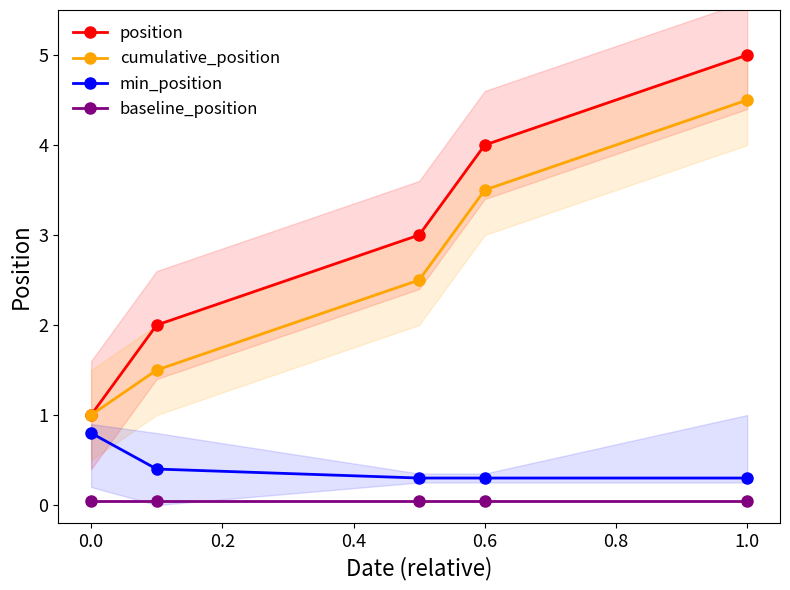

The min_position series shows 0.3 at 1.0. True or false?

True